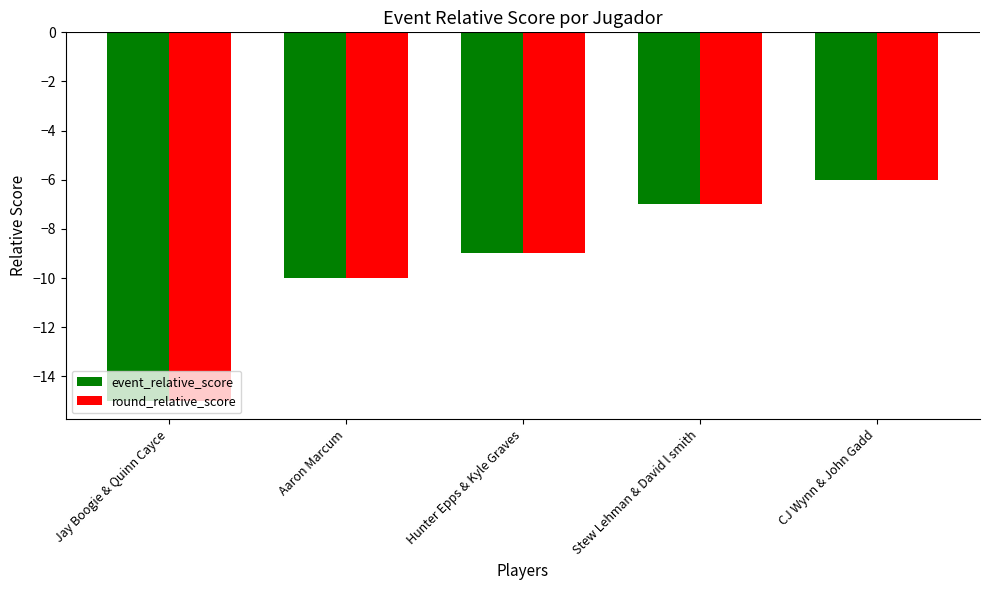

What is the smallest value displayed?

-15